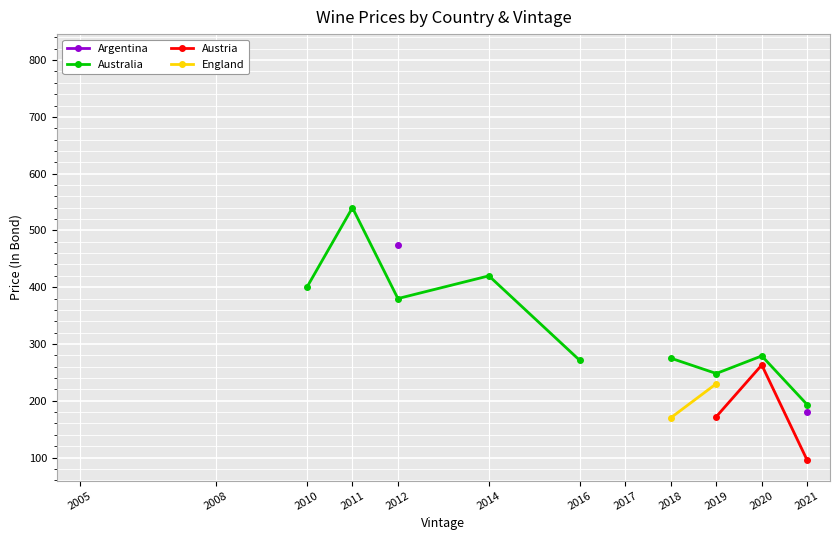

Is it true that Argentina equals 180.0 at 2021?

True